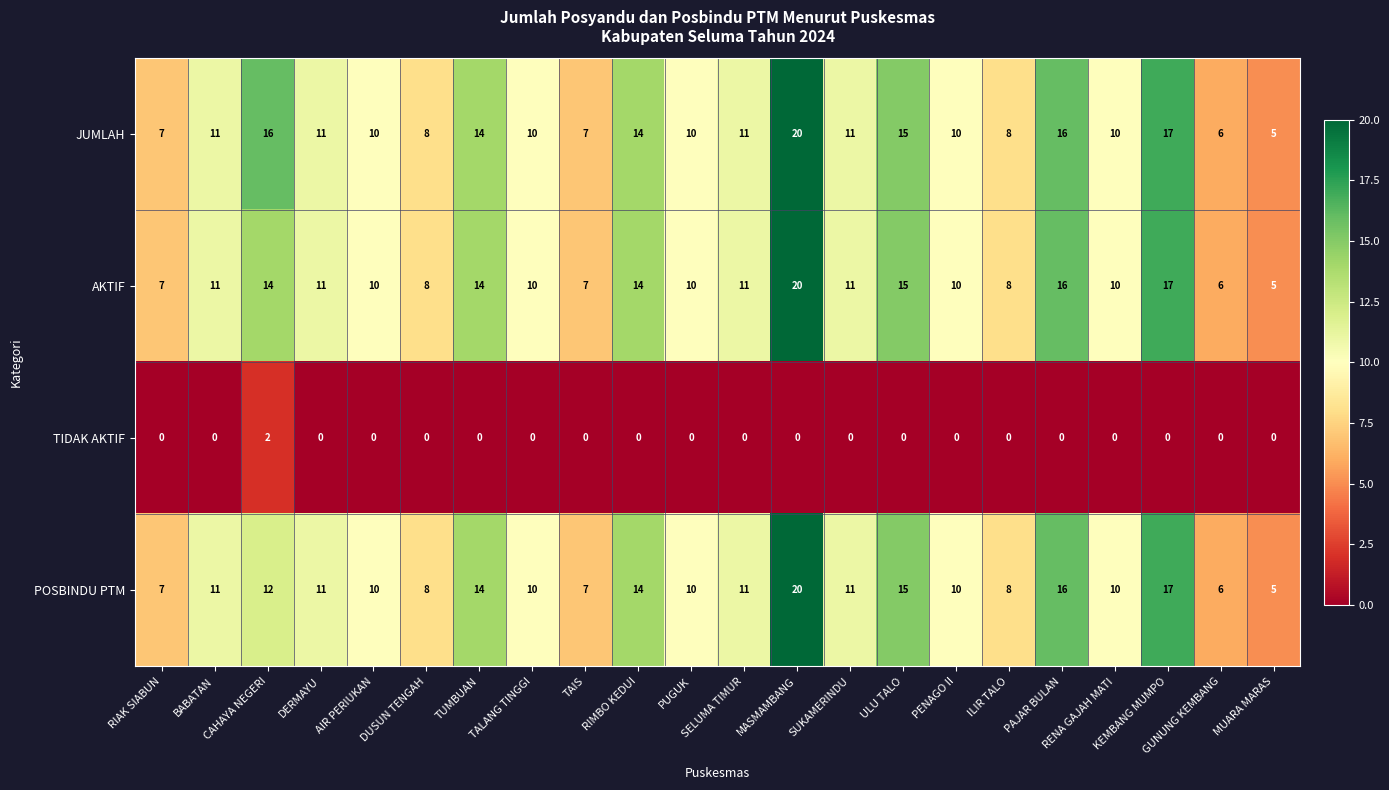

What is the difference between the second highest and second lowest values in the POSBINDU PTM series?

11